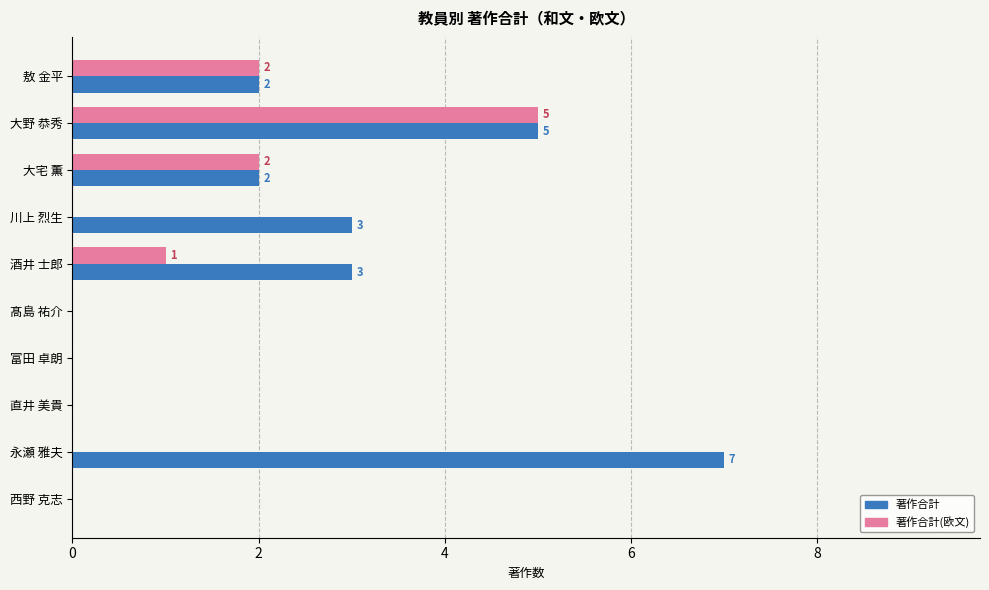

At which category does the chart reach its peak across all series?

永瀬 雅夫